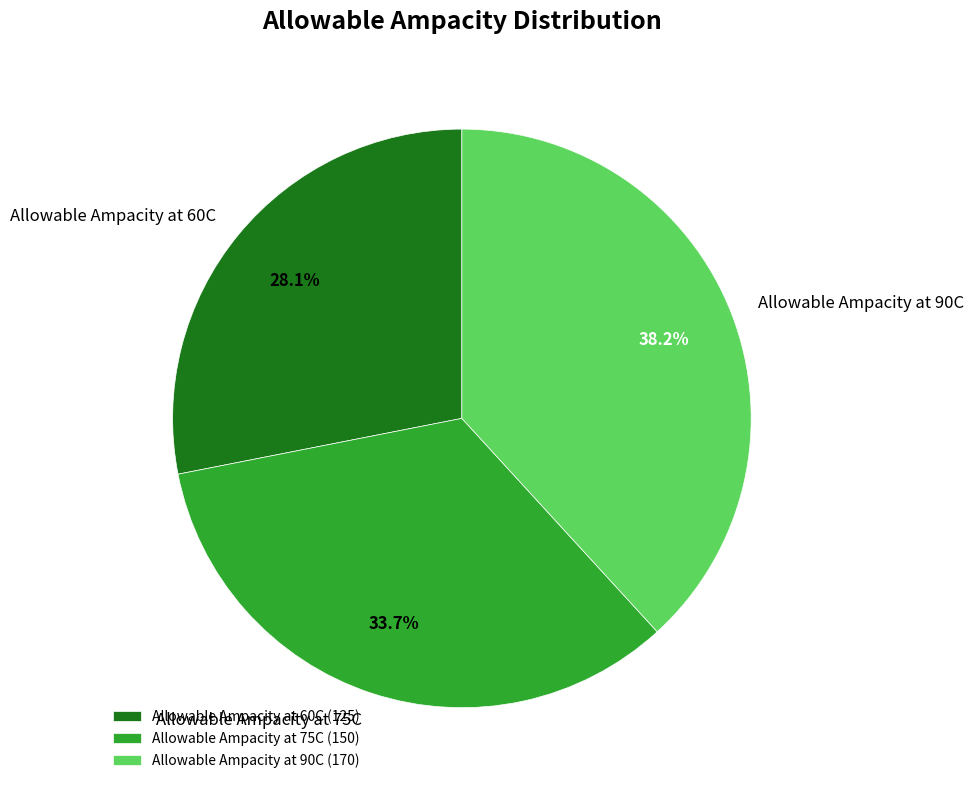

To the nearest percent, what is the difference between the largest and smallest slice percentages?

10%